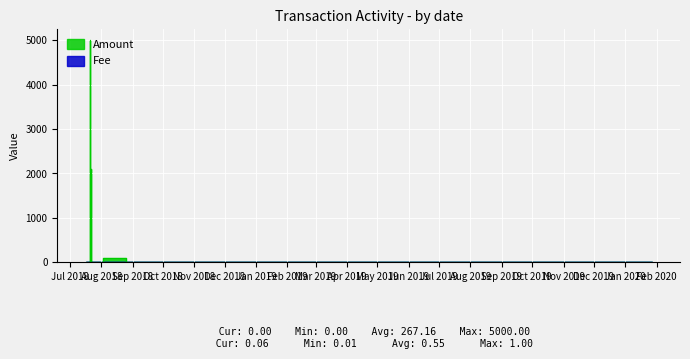

At which label does Fee reach its minimum?

2018-07-21 14:49:40